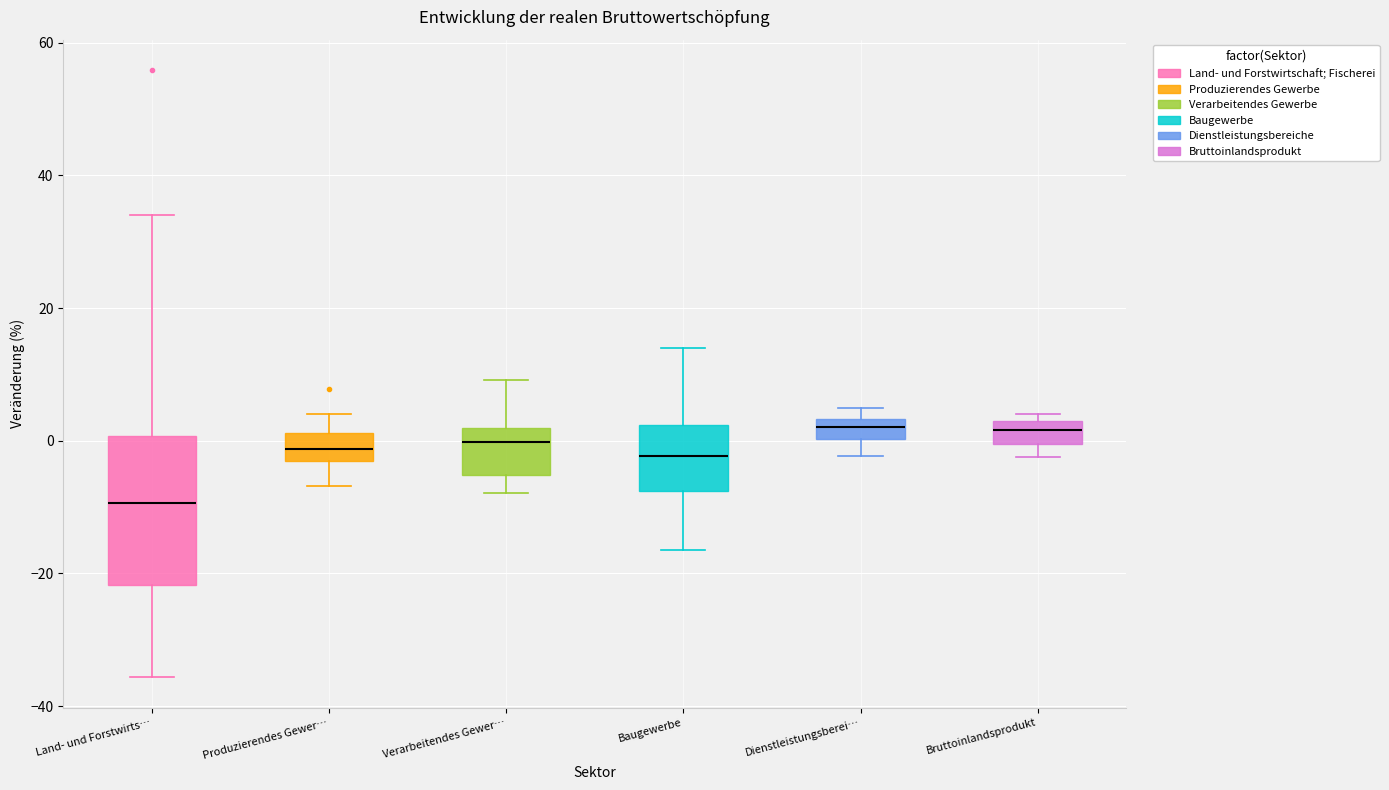

Where is the lower edge of the box for Verarbeitendes Gewer… on the y-axis? The values are not printed on the chart, so give them approximately, as read against the axis.

-6